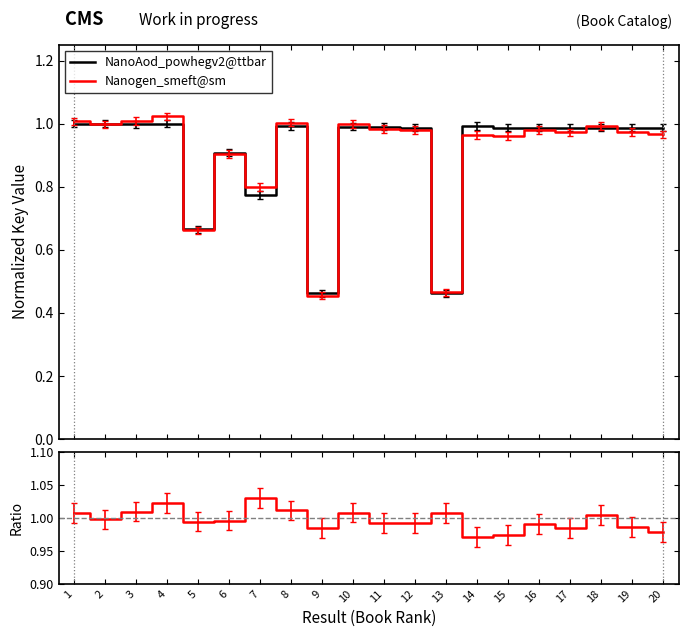

At which category does the chart reach its minimum across all series?

9